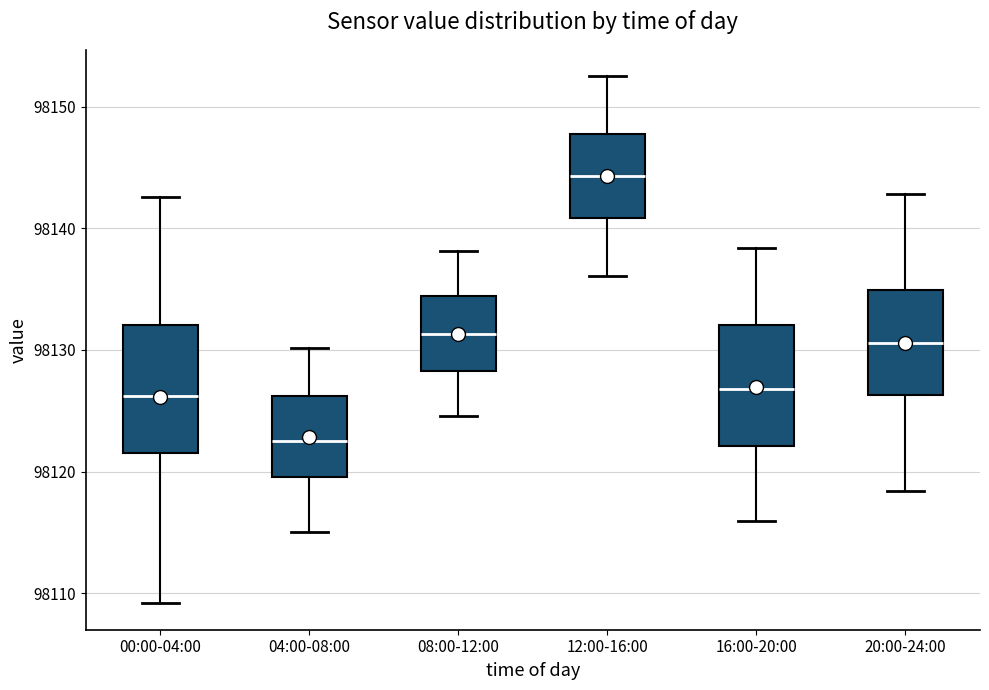

Where is the lower edge of the box for 00:00-04:00 on the y-axis? The values are not printed on the chart, so give them approximately, as read against the axis.

98122